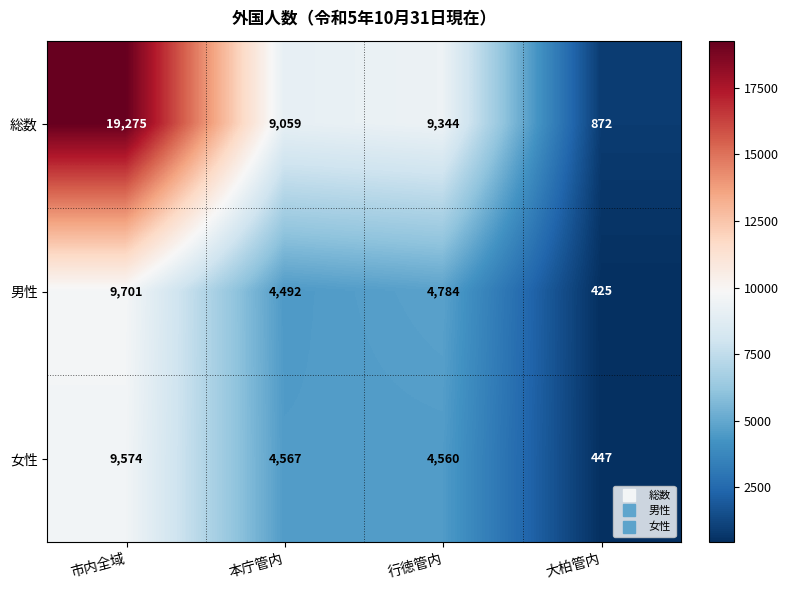

Which series has the largest range (max minus min)?

総数